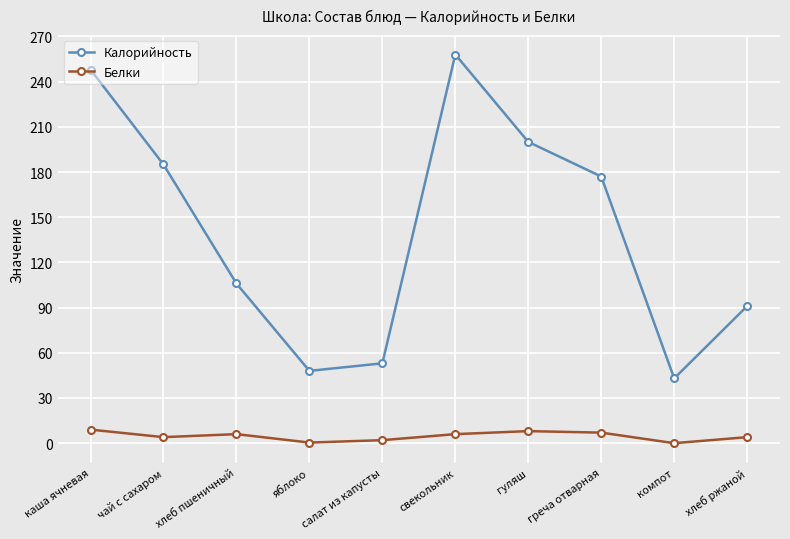

What is the average value of the Белки series?

4.6